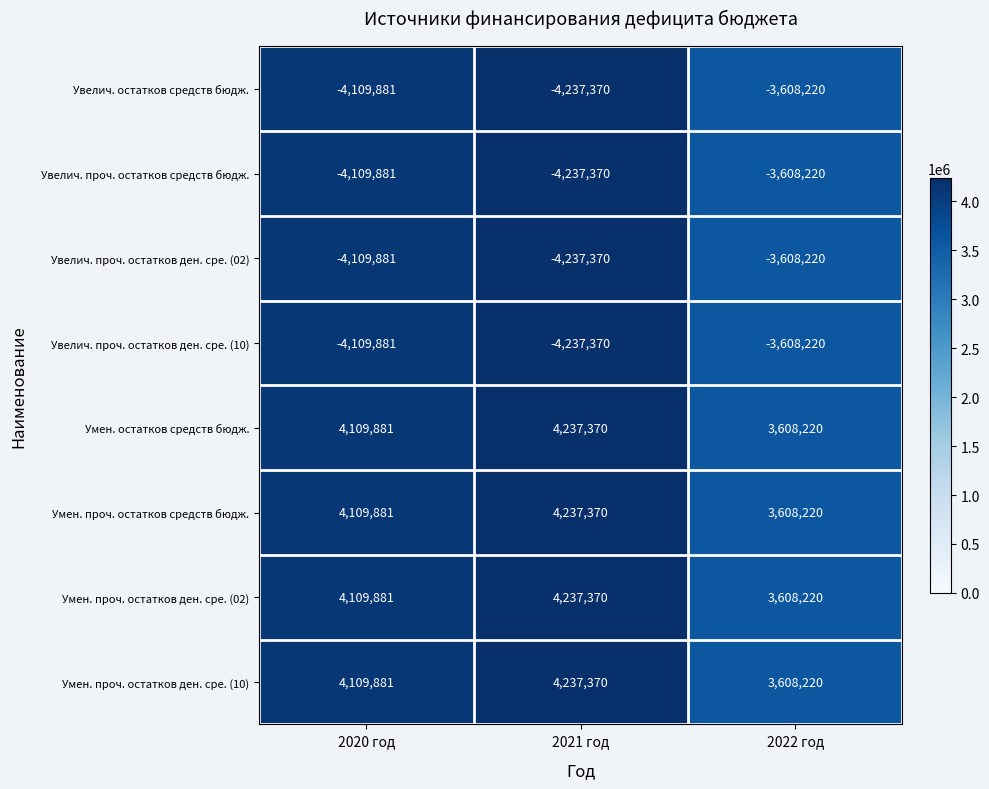

List the labels in order of Умен. остатков средств бюдж. value, smallest first.

2022 год, 2020 год, 2021 год